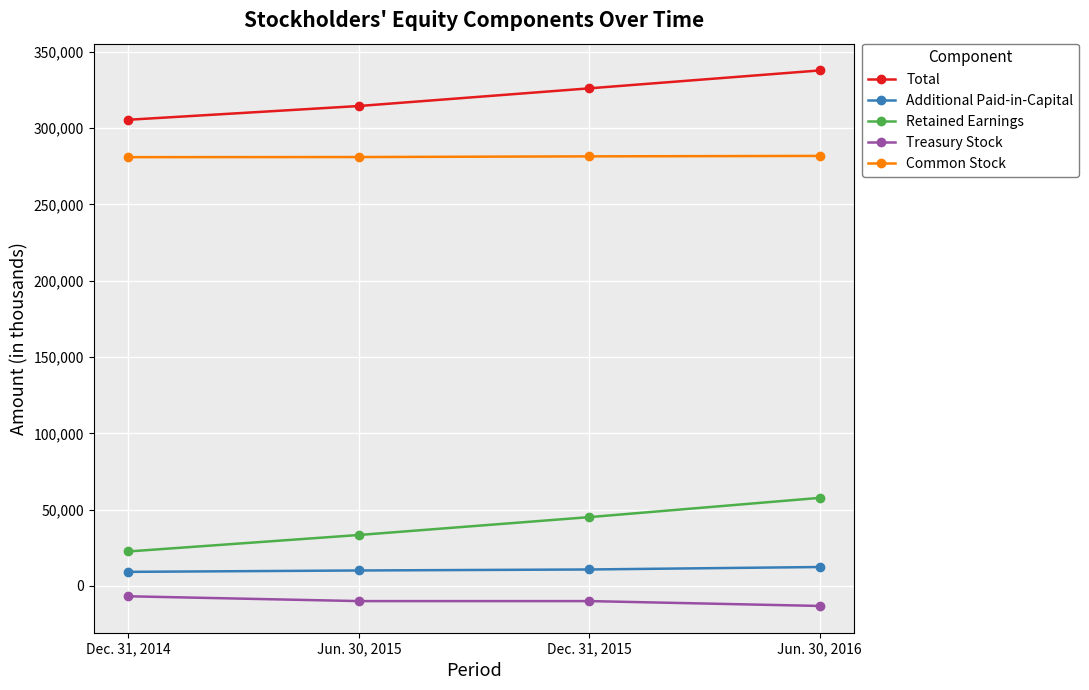

At Jun. 30, 2016, list the series in order from smallest to largest.

Treasury Stock, Additional Paid-in-Capital, Retained Earnings, Common Stock, Total